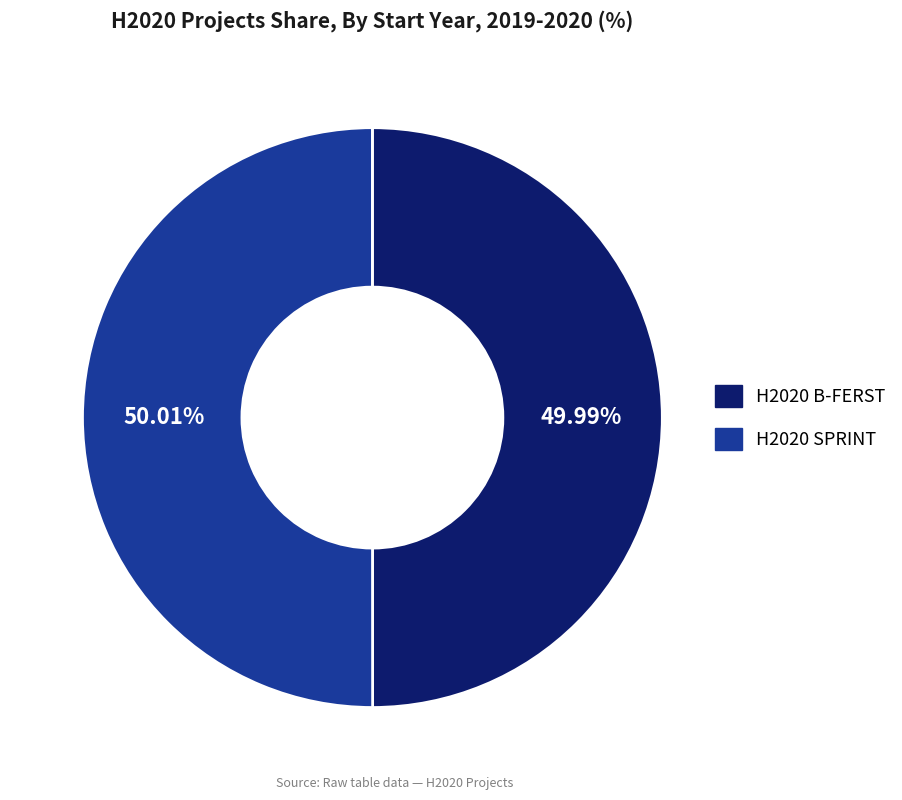

Is it true that H2020 B-FERST is 50% of the pie?

True